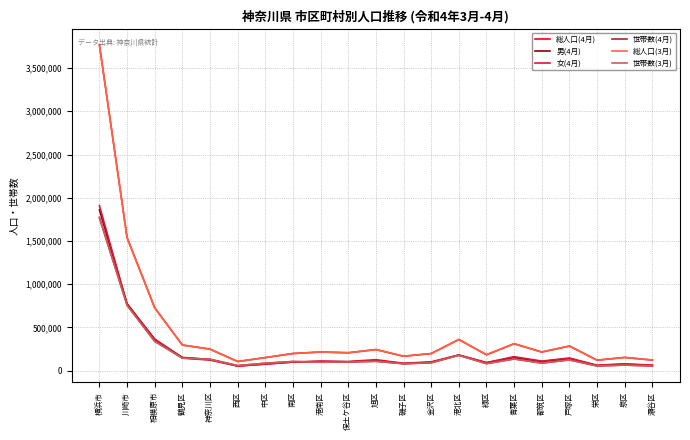

At how many categories does at least one series exceed 824148?

2